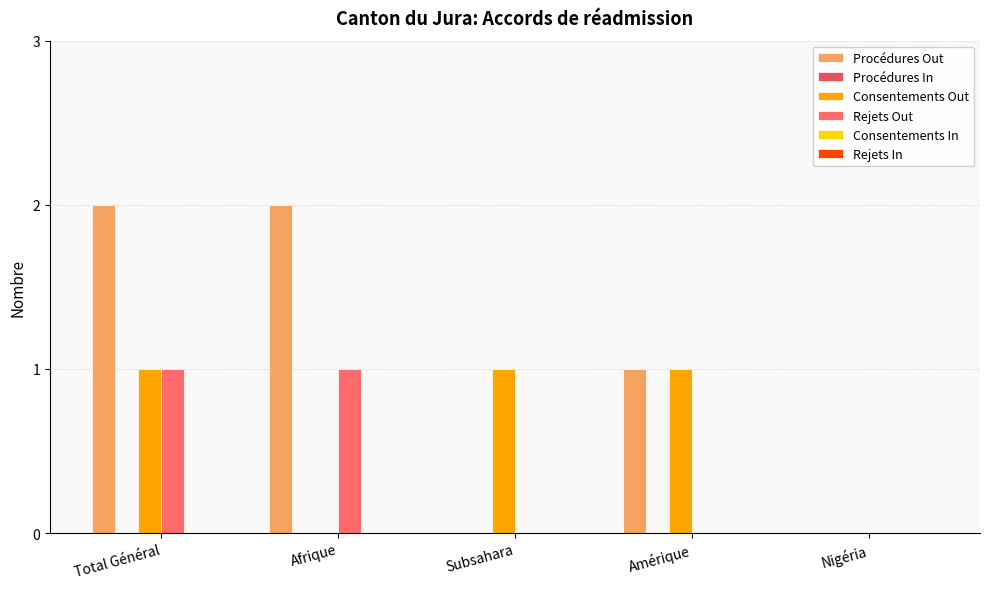

Which series has the largest total across all categories?

Procédures Out